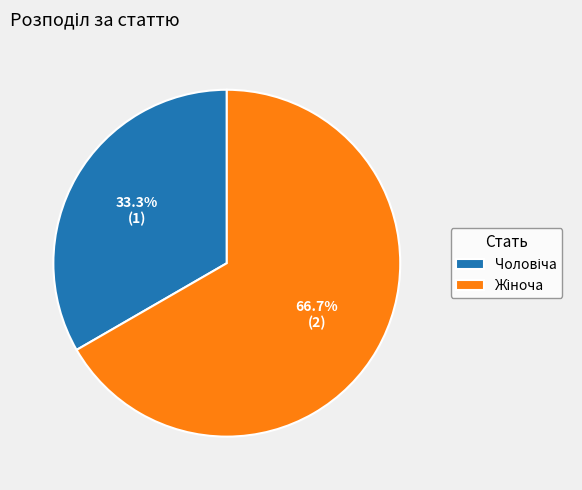

Does any single category account for the majority?

Yes